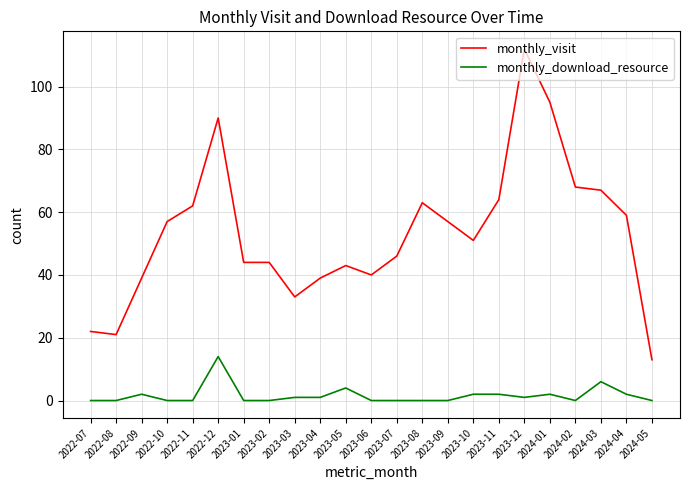

Which series changed the most between 2022-08 and 2023-09?

monthly_visit